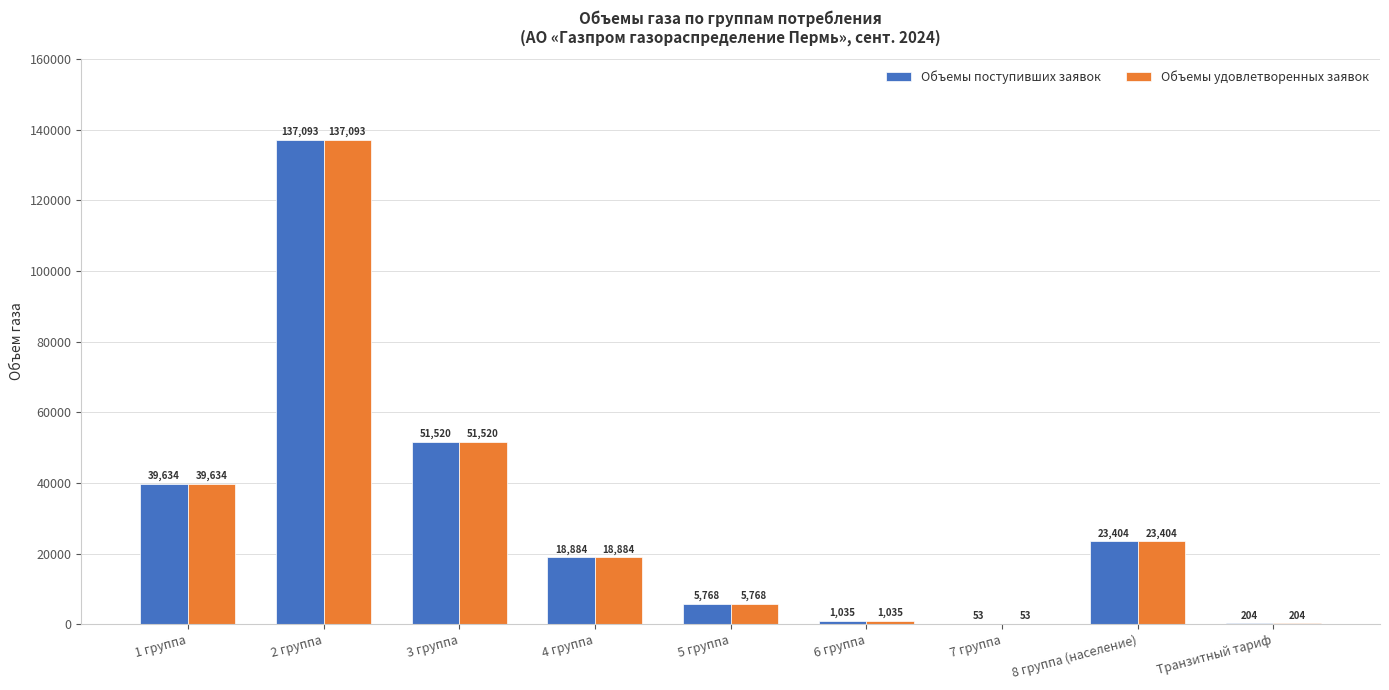

What is the greatest value displayed?

137092.8